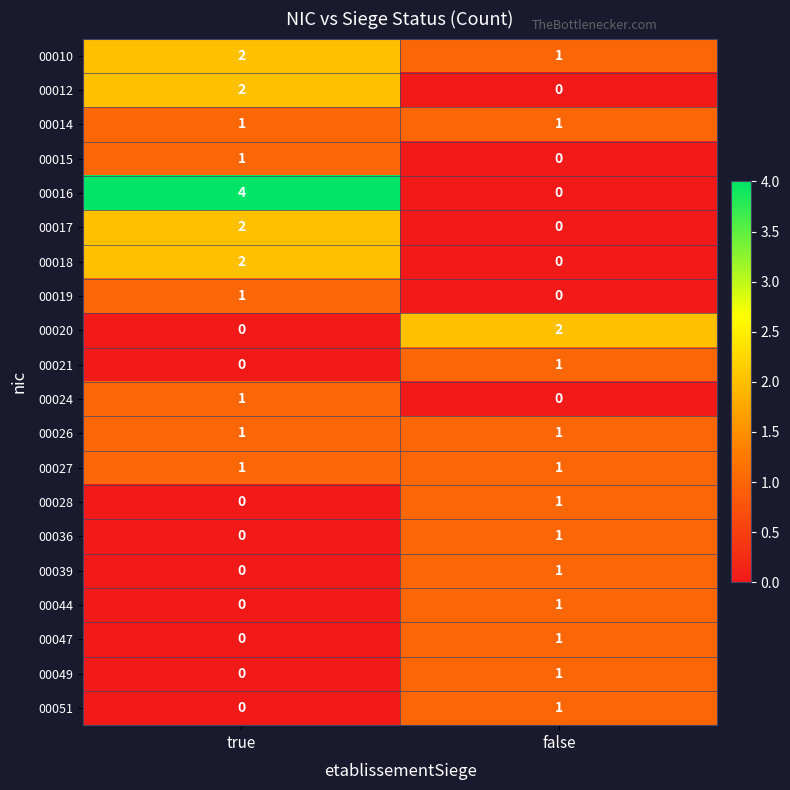

At which category is the sum across all series the highest?

true